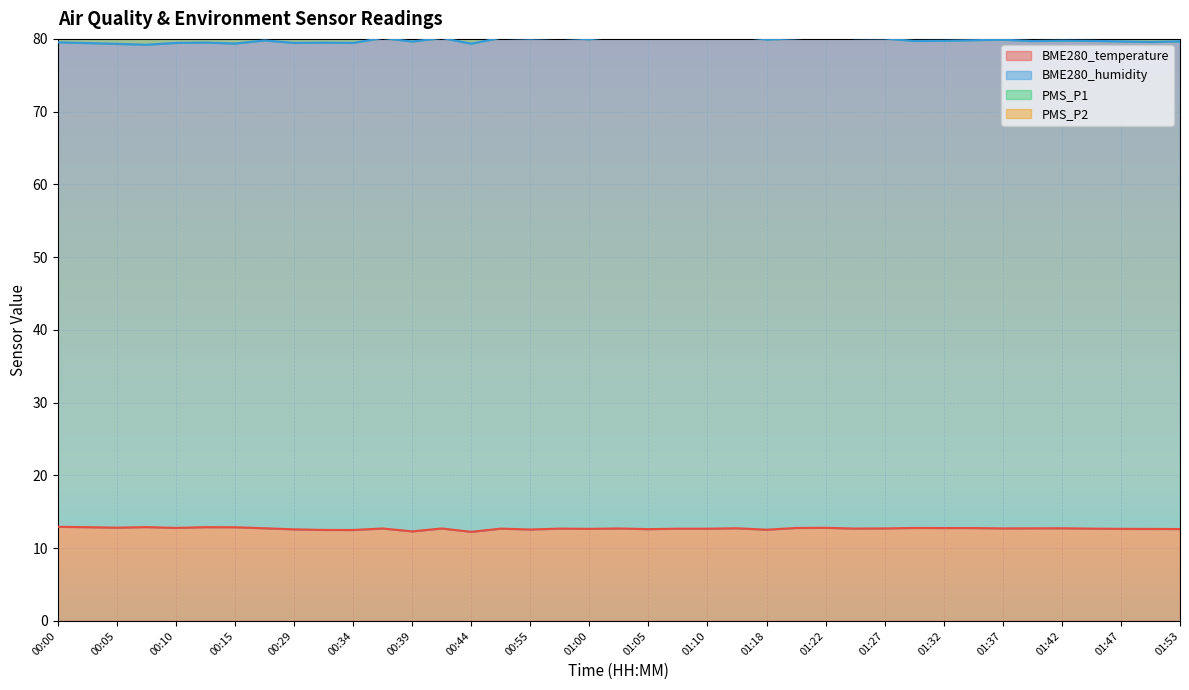

What is the label of the 36th point from the right?

00:08